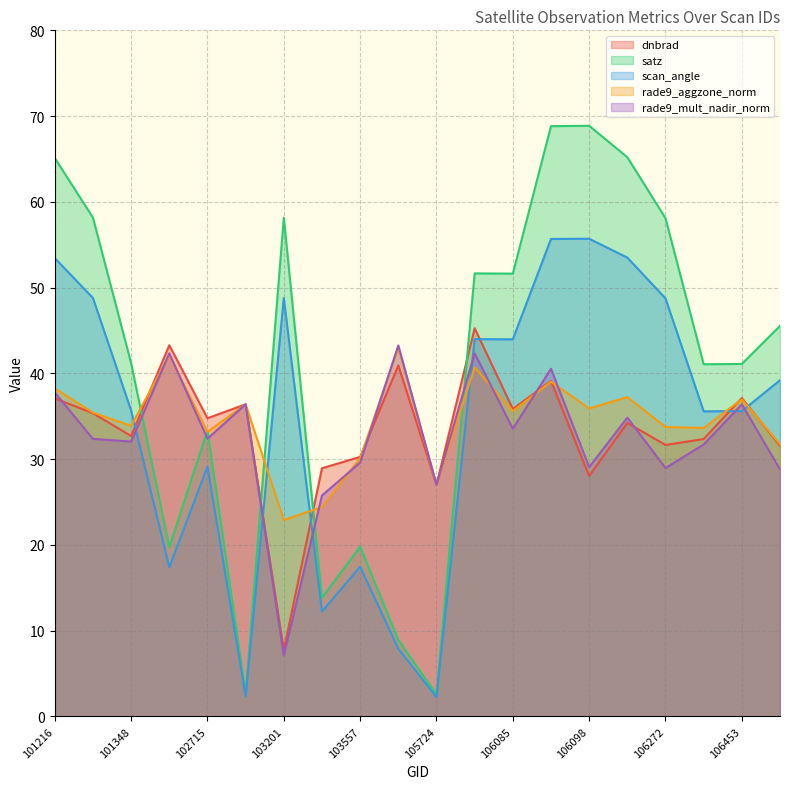

Reading left to right, what are all the values shown in this chart?

dnbrad: 101216=37.1	101225=35.4	101348=32.7	101595=43.3	102715=34.8	102835=36.4	103201=7.8	103440=28.9	103557=30.3	104154=40.9	105724=27.0	106085=45.3	106085=35.9	106098=39.1	106098=28.0	106260=34.2	106272=31.6	106453=32.3	106453=37.1	106852=31.5
satz: 101216=65.1	101225=58.2	101348=41.2	101595=19.7	102715=33.3	102835=2.7	103201=58.1	103440=13.8	103557=19.8	104154=8.9	105724=2.6	106085=51.7	106085=51.6	106098=68.8	106098=68.9	106260=65.2	106272=58.1	106453=41.1	106453=41.1	106852=45.5
scan_angle: 101216=53.4	101225=48.8	101348=35.7	101595=17.4	102715=29.1	102835=2.4	103201=48.8	103440=12.2	103557=17.5	104154=7.9	105724=2.3	106085=44.0	106085=44.0	106098=55.7	106098=55.7	106260=53.5	106272=48.7	106453=35.6	106453=35.6	106852=39.2
rade9_aggzone_norm: 101216=38.2	101225=35.4	101348=33.9	101595=42.1	102715=33.2	102835=36.4	103201=22.9	103440=24.4	103557=30.1	104154=43.0	105724=27.0	106085=40.7	106085=35.6	106098=39.0	106098=35.9	106260=37.2	106272=33.7	106453=33.6	106453=37.0	106852=31.7
rade9_mult_nadir_norm: 101216=37.8	101225=32.4	101348=32.0	101595=42.3	102715=32.4	102835=36.4	103201=7.1	103440=25.8	103557=29.6	104154=43.3	105724=27.0	106085=42.3	106085=33.5	106098=40.5	106098=29.1	106260=34.8	106272=29.0	106453=31.7	106453=36.4	106852=28.8